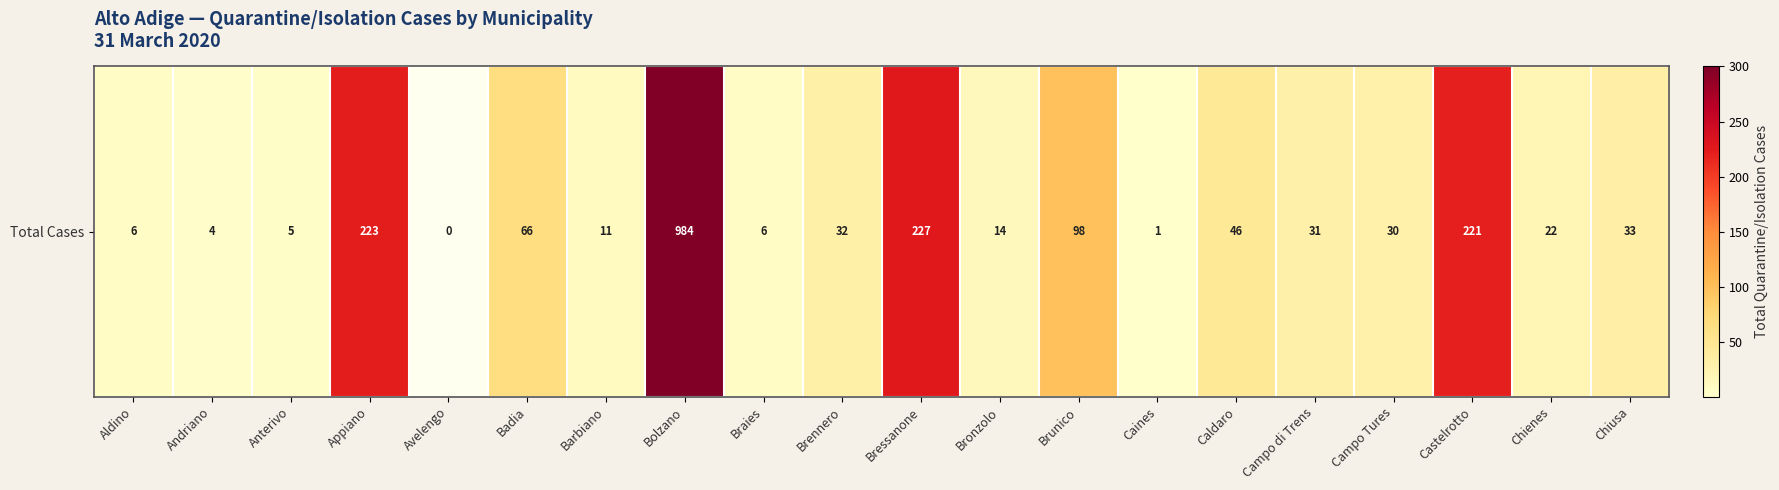

Approximately how many times larger is the value at Badia compared to Brennero?

2.1